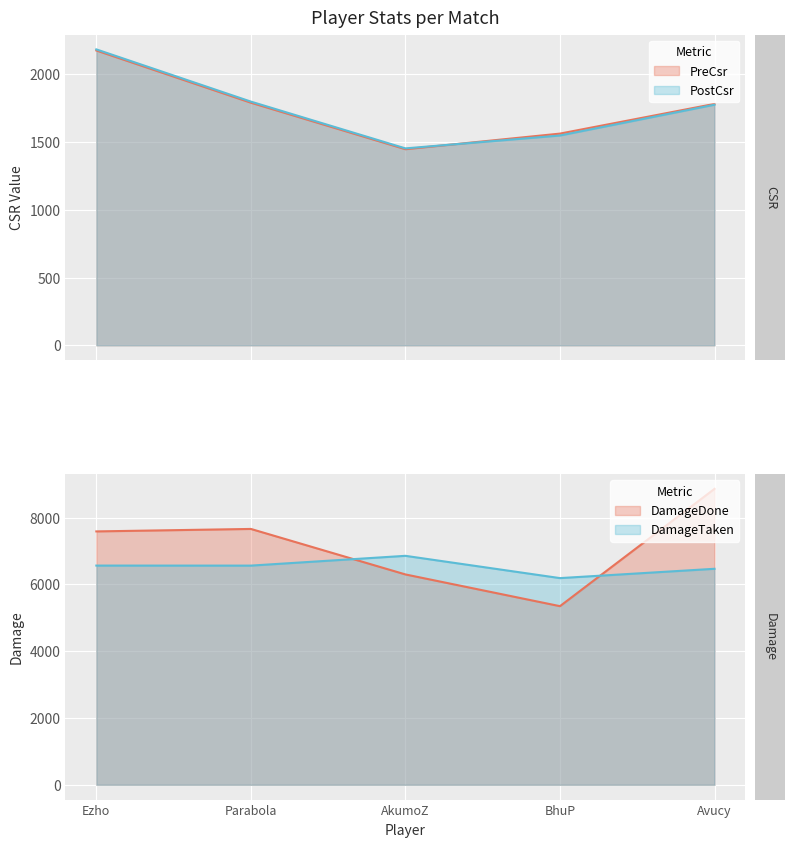

True or false: PostCsr has a value of 1774 at Avucy.

True